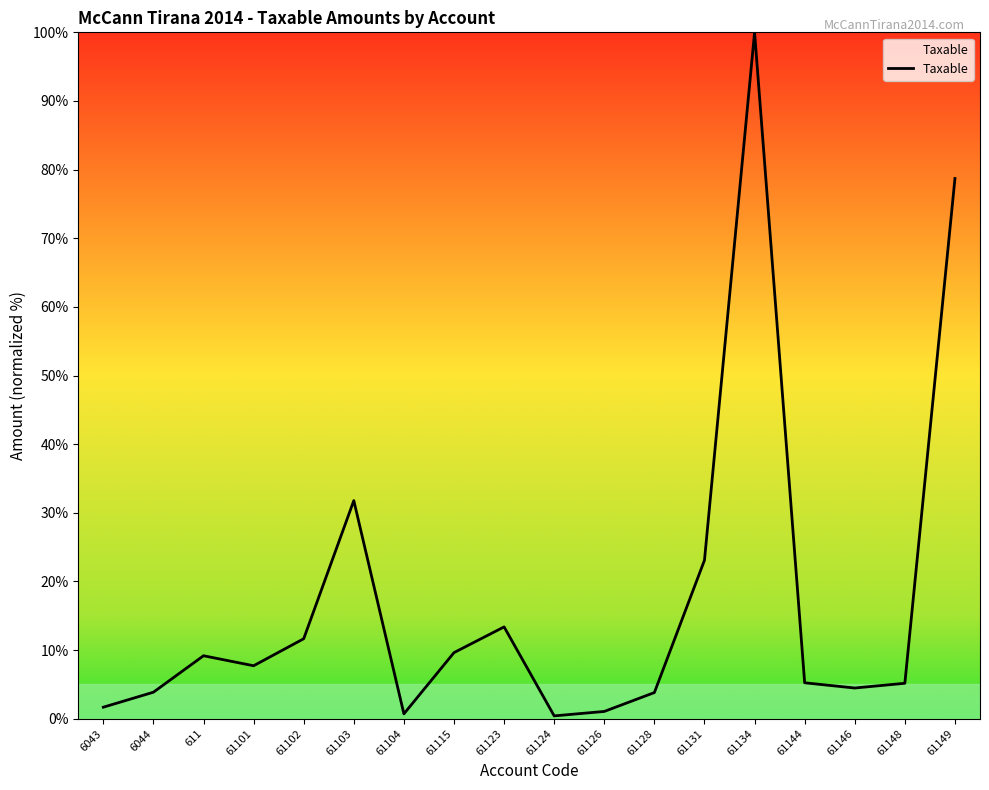

What is the difference between the maximum and minimum values?

99.6